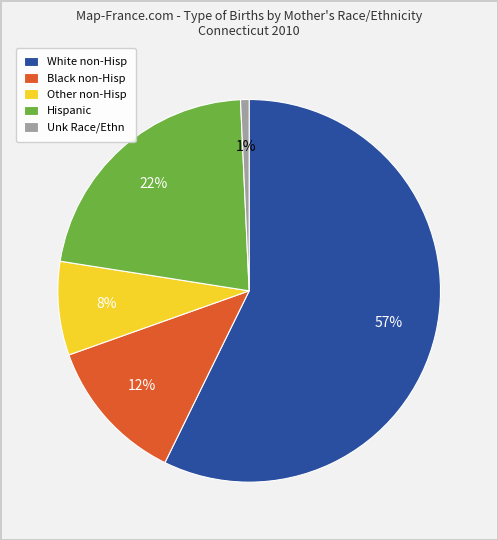

The Hispanic slice represents 33% of the pie. True or false?

False